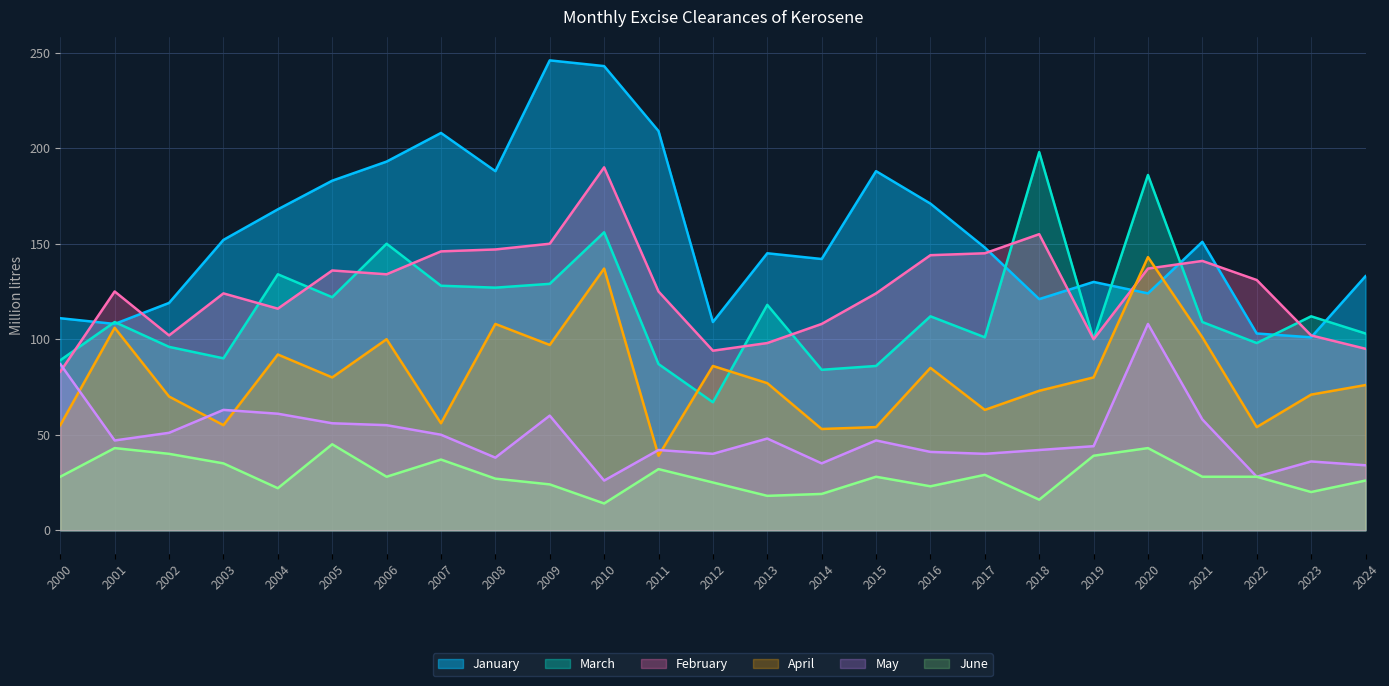

In April, how many points are lower than both neighbors (excluding endpoints)?

8